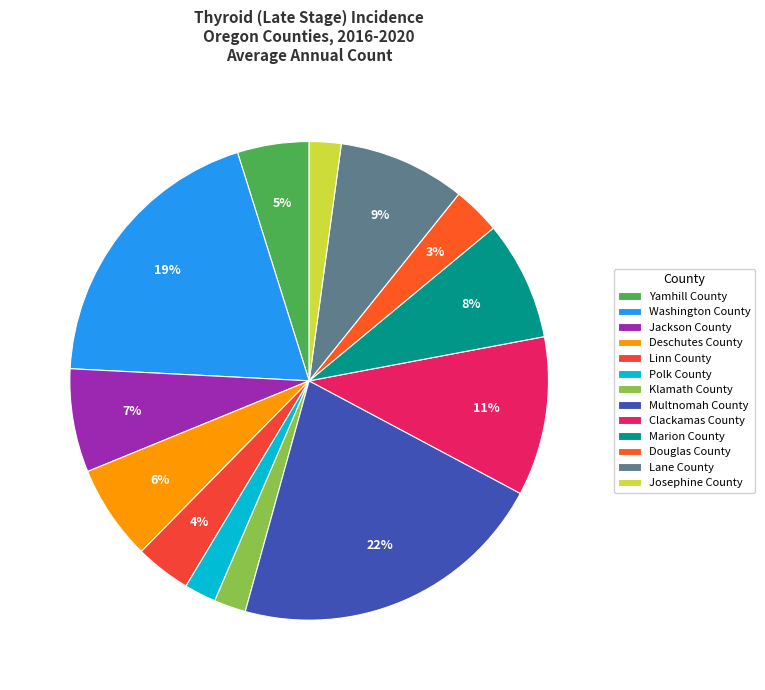

To the nearest percent, what portion does Linn County represent?

4%